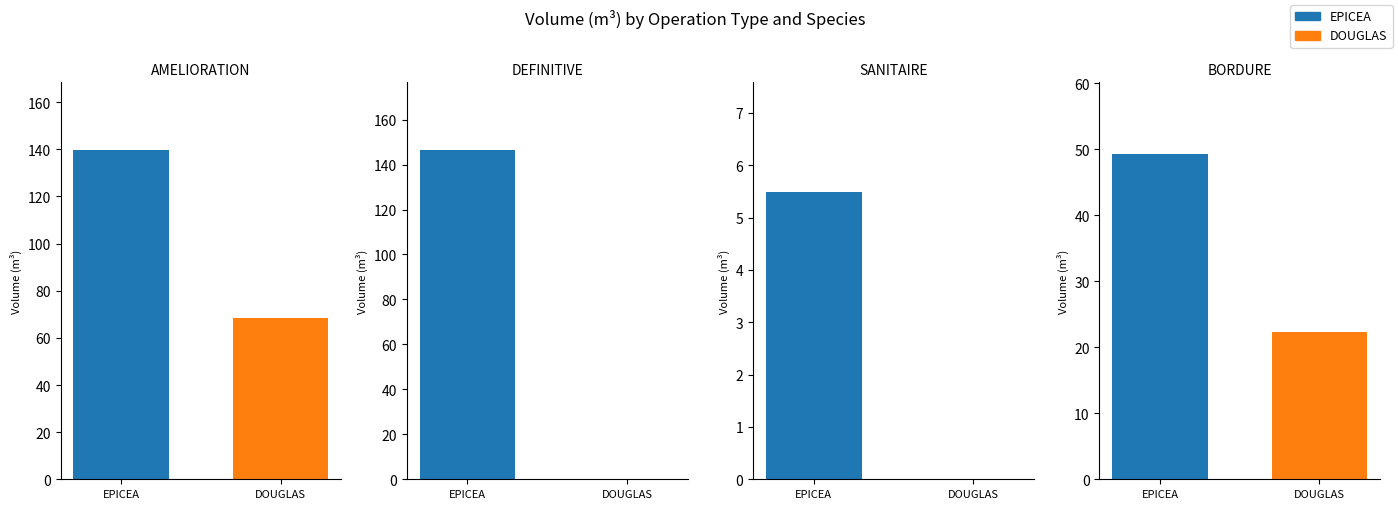

How many distinct data groups are displayed?

2